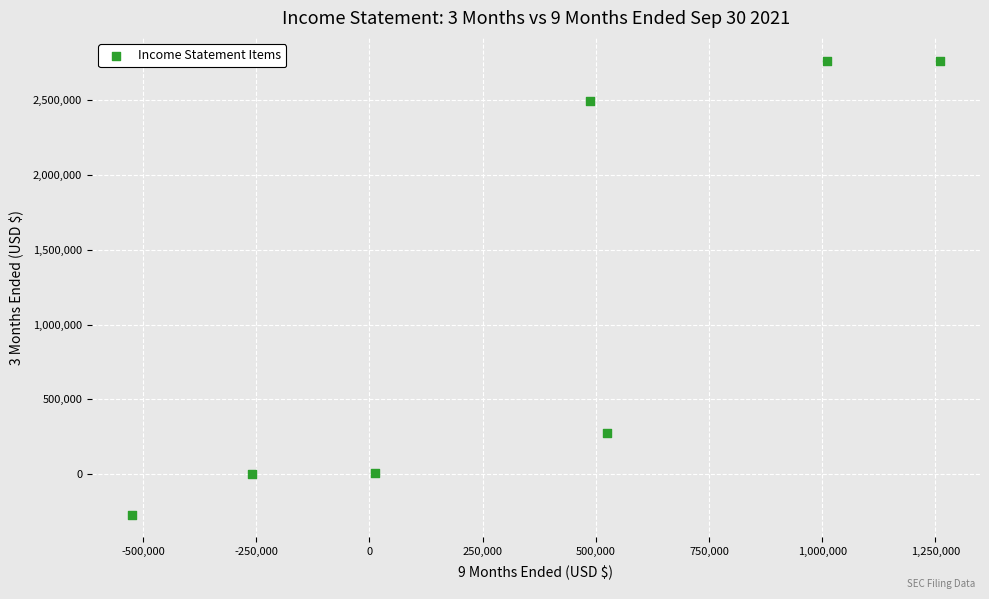

What Y value in the scatter plot is closest to 1247635?

271386